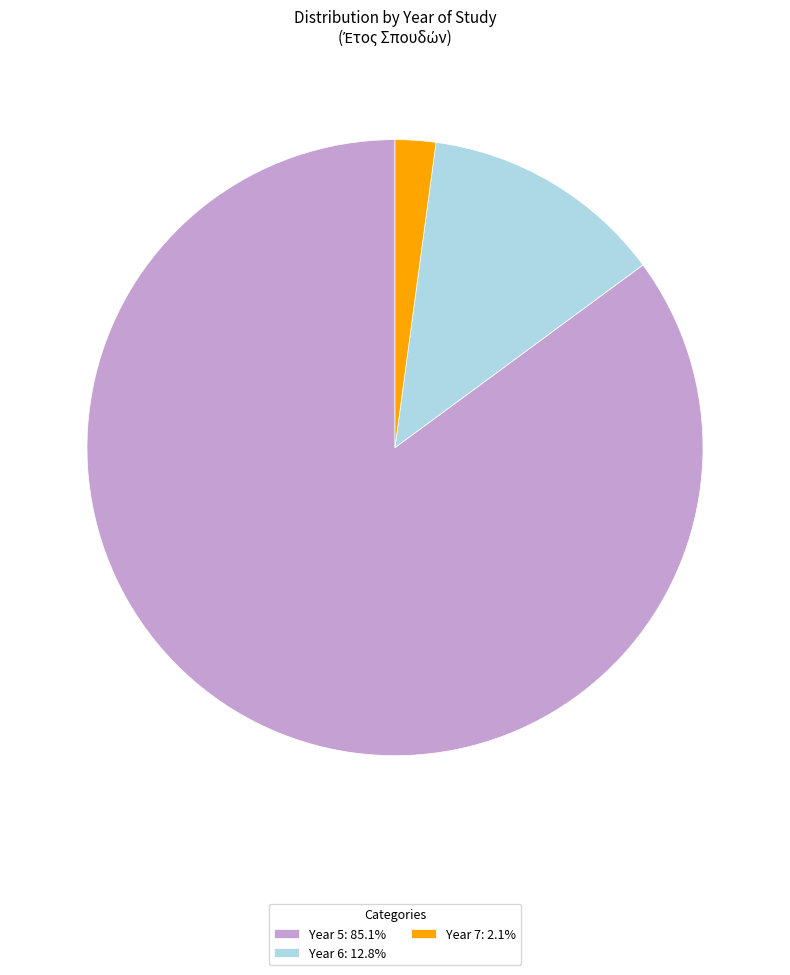

Does Year 7: 2.1% represent more than half of the total?

No